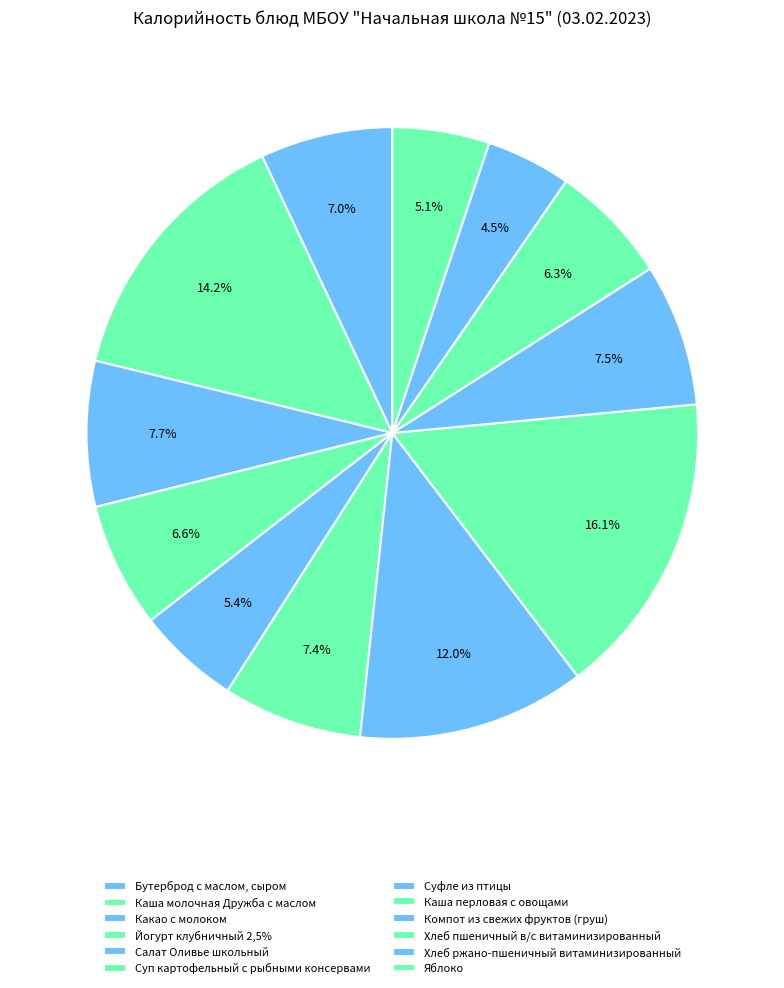

What is the total percentage of Яблоко and Хлеб ржано-пшеничный витаминизированный?

9.6%